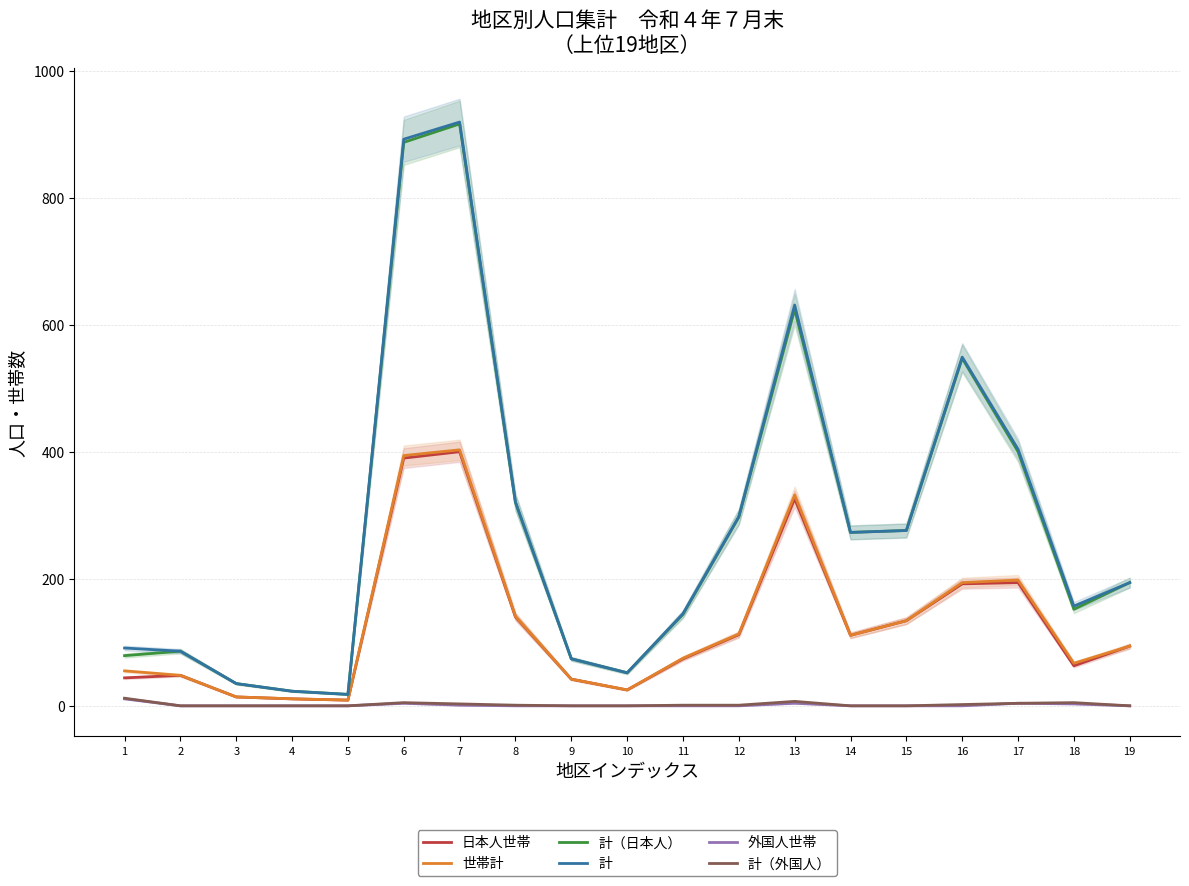

In 世帯計, how many points are higher than both neighbors (excluding endpoints)?

3